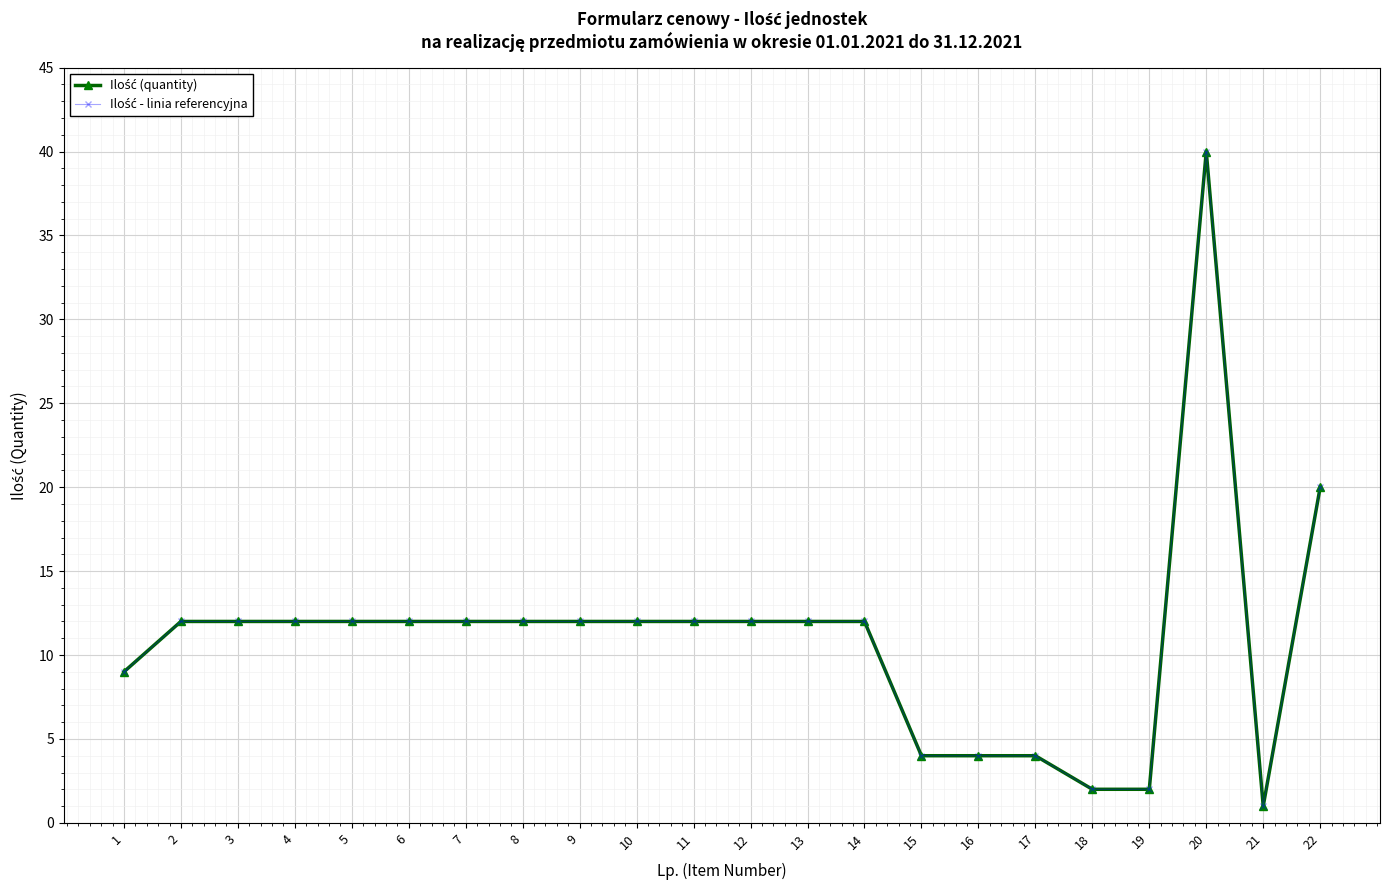

Is this an area chart (filled region under the line)?

No